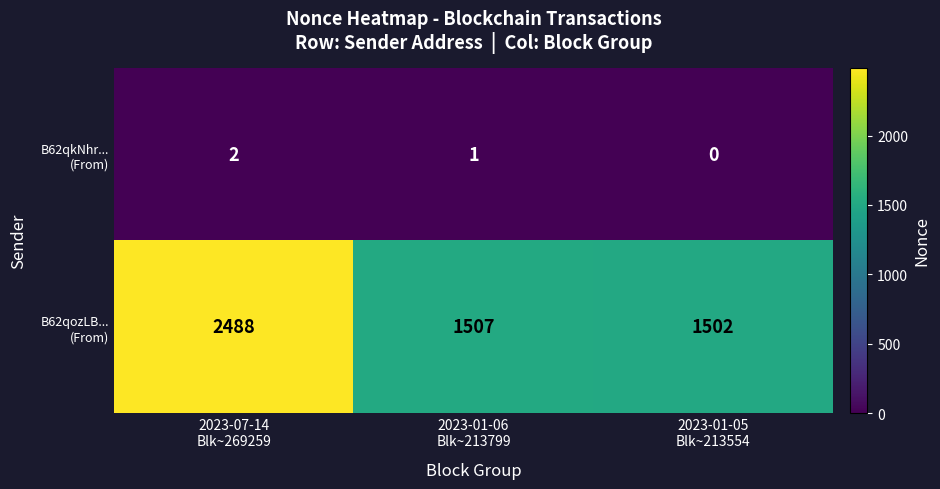

What is the greatest value displayed?

2488